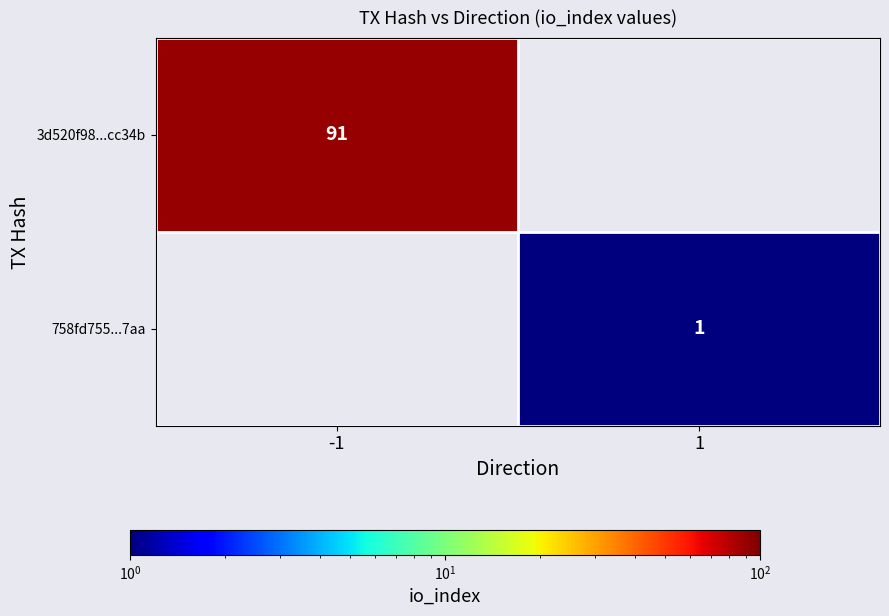

True or false: 3d520f98...cc34b has a value of 91 at -1.

True